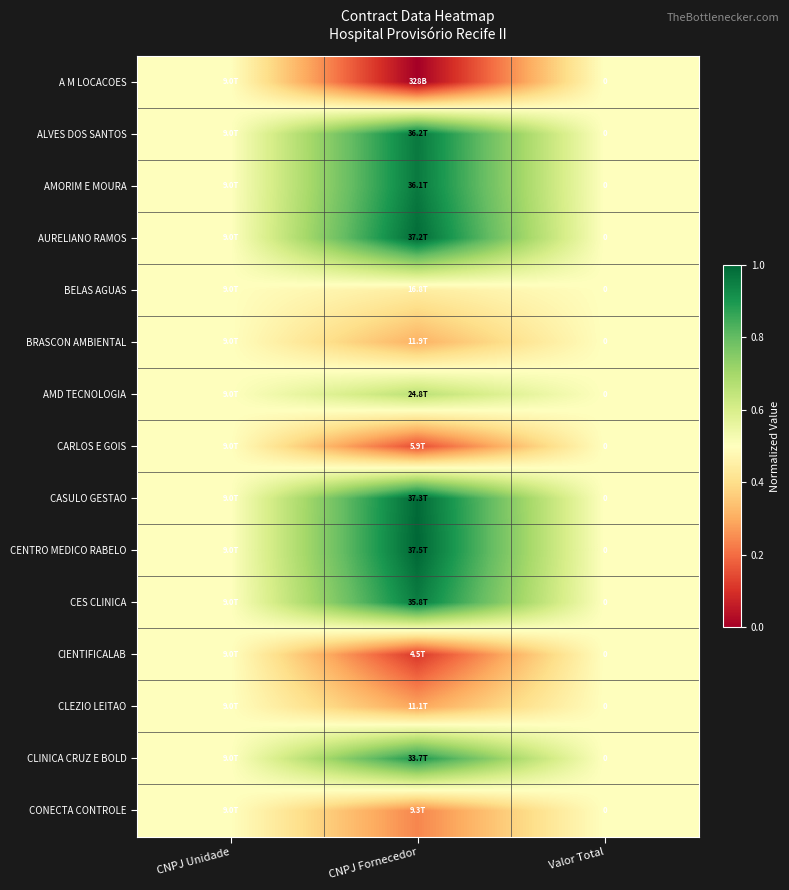

What is the difference between the maximum and minimum values in the AMD TECNOLOGIA series?

0.2